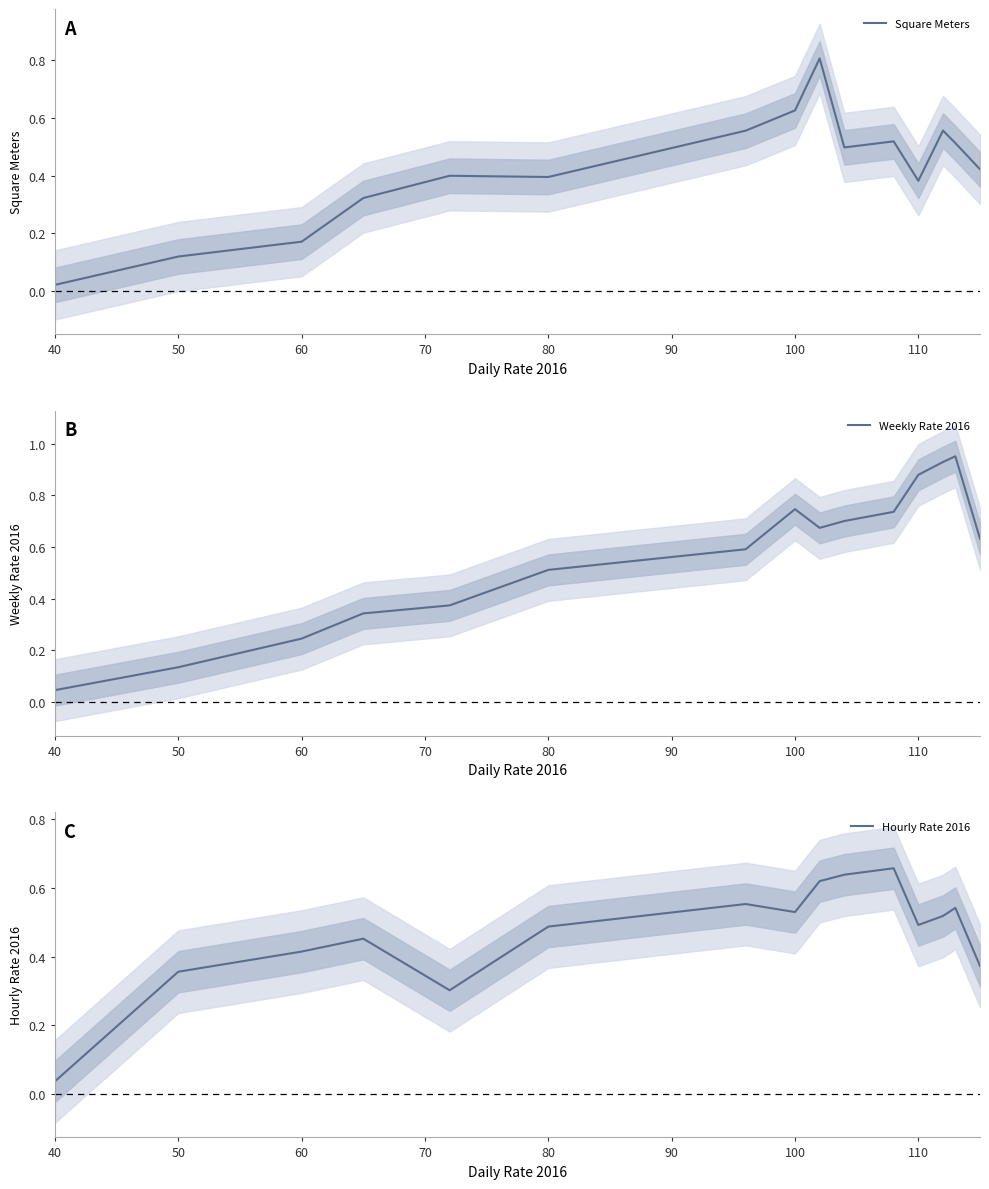

Is it true that Hourly Rate 2016 equals 0.5 at 110?

True